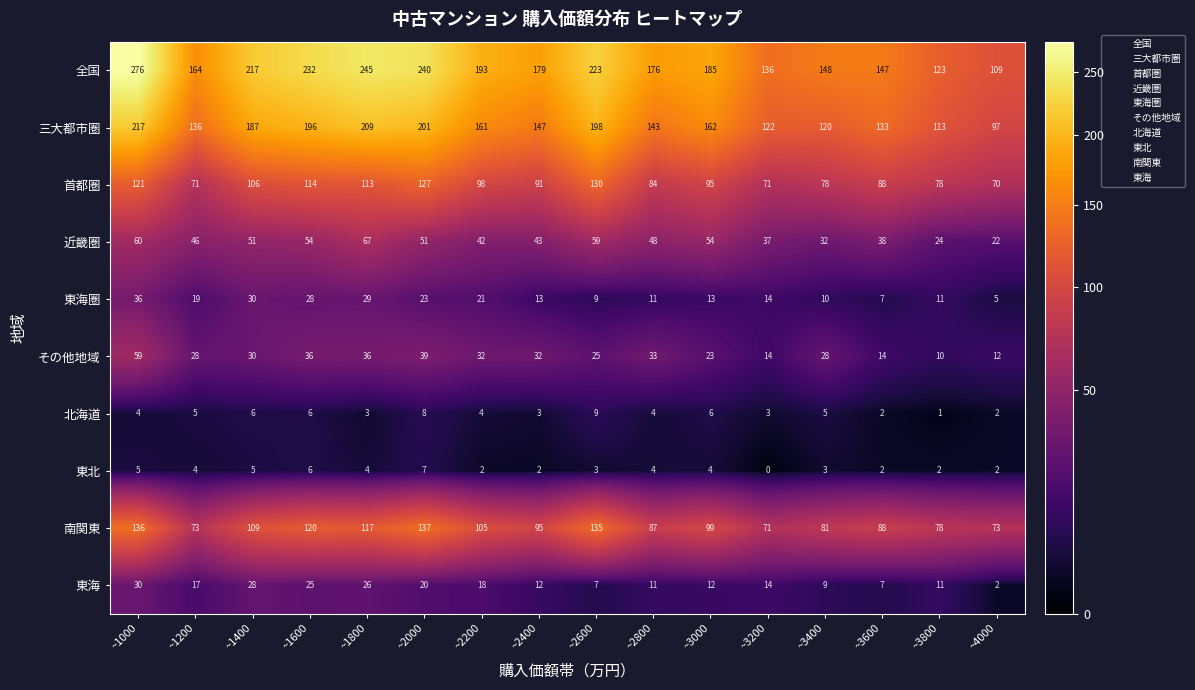

Count the number of data series in this chart.

10